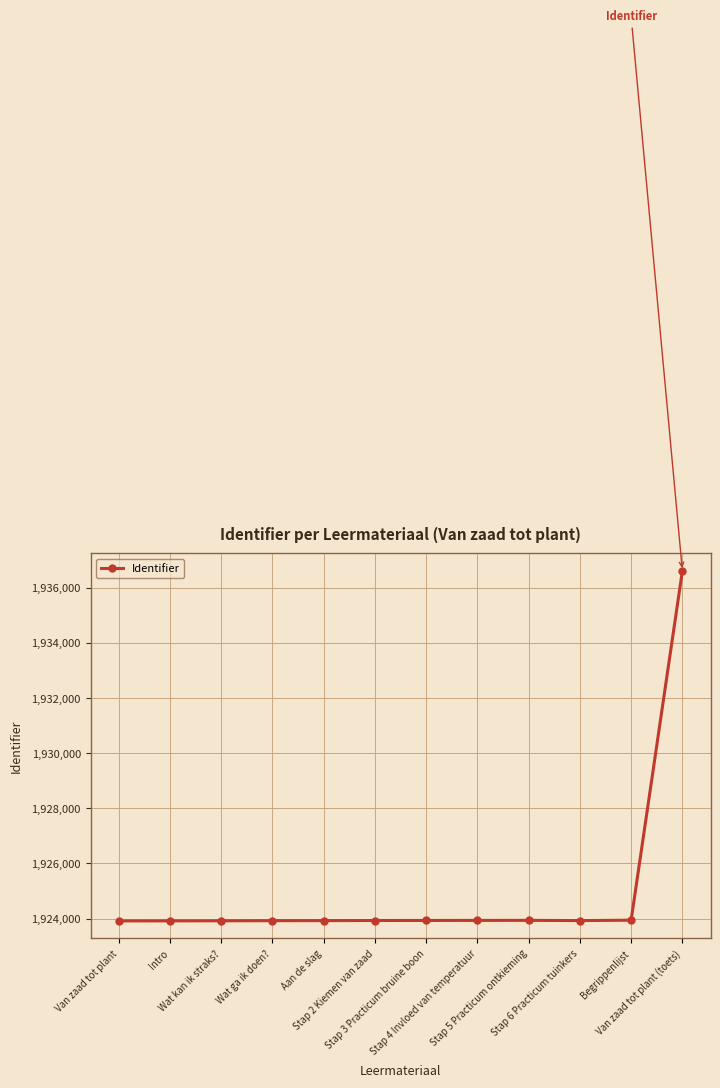

Approximately how many times larger is the value at Stap 3 Practicum bruine boon compared to Aan de slag?

1.0